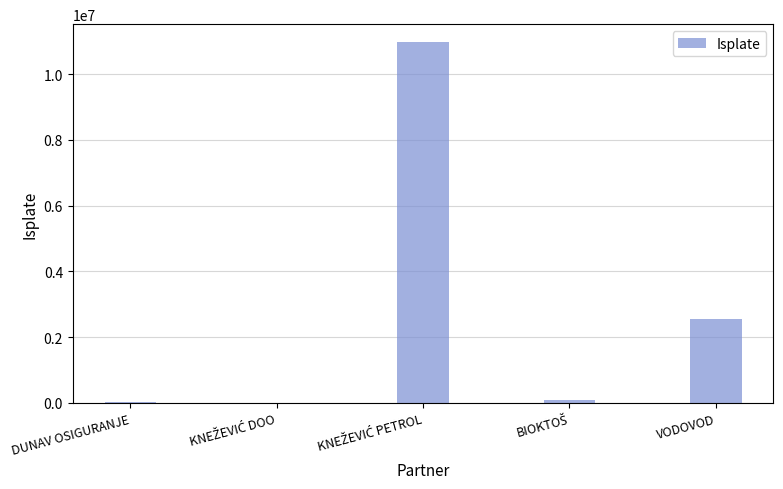

True or false: the data shows 2548571.1 at VODOVOD.

True